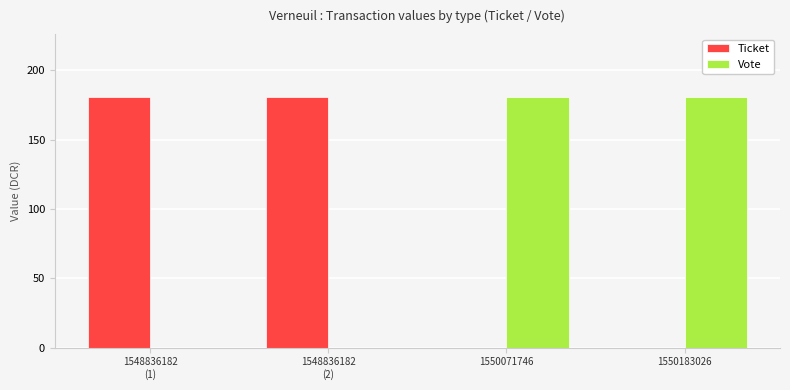

What is the highest value of the Ticket series?

180.8